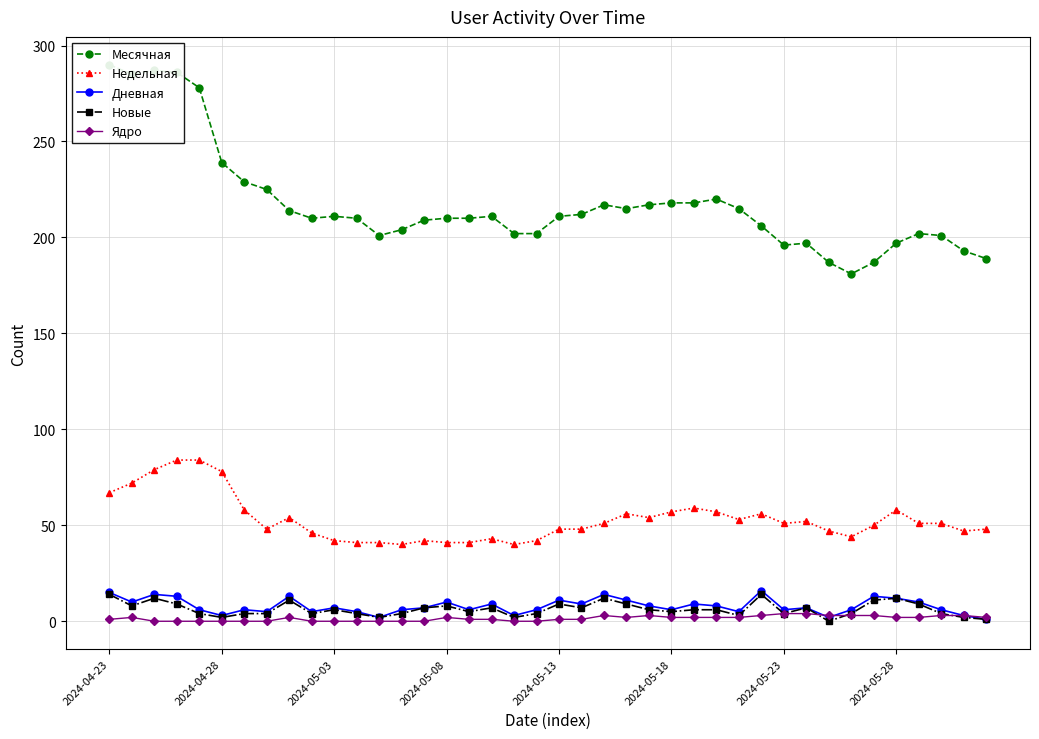

Rank the series by their maximum value, from lowest to highest.

Ядро, Новые, Дневная, Недельная, Месячная